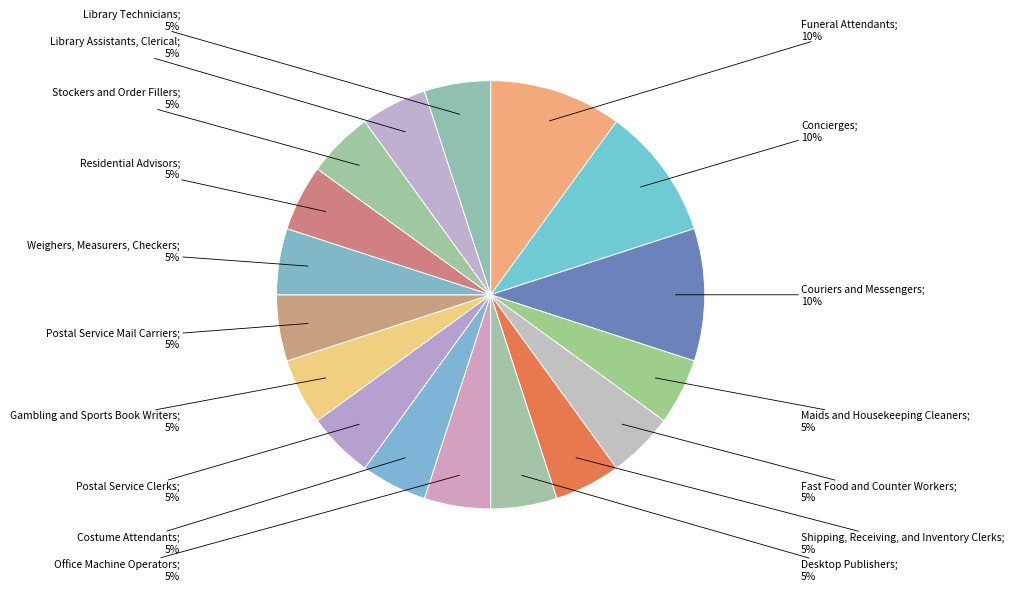

How many segments does this pie chart have?

17